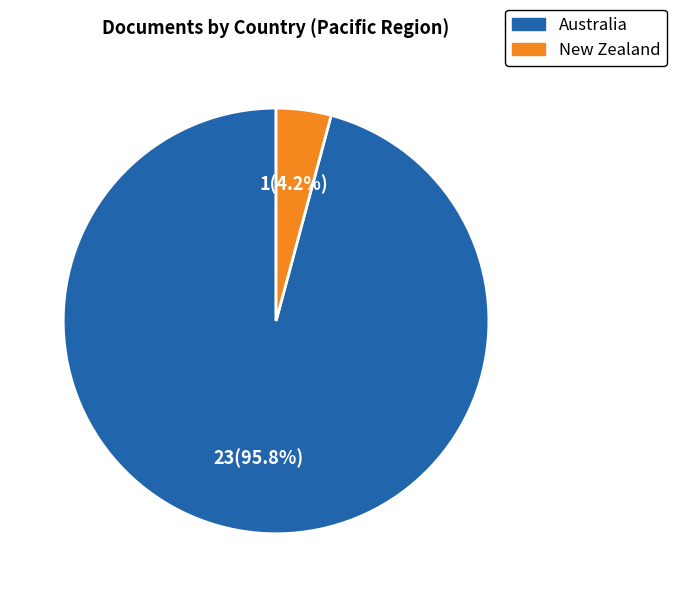

What is the largest slice in the pie chart?

Australia